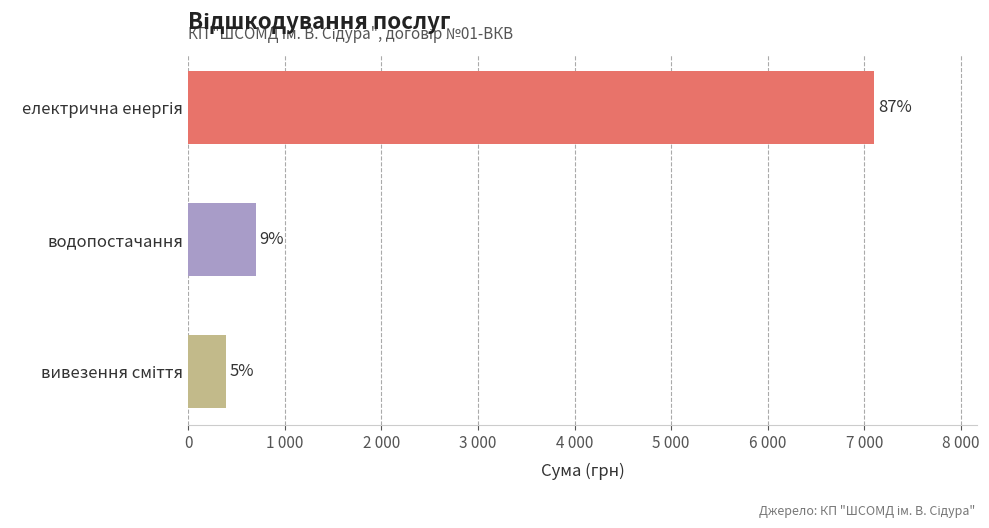

Are the bars horizontal?

Yes